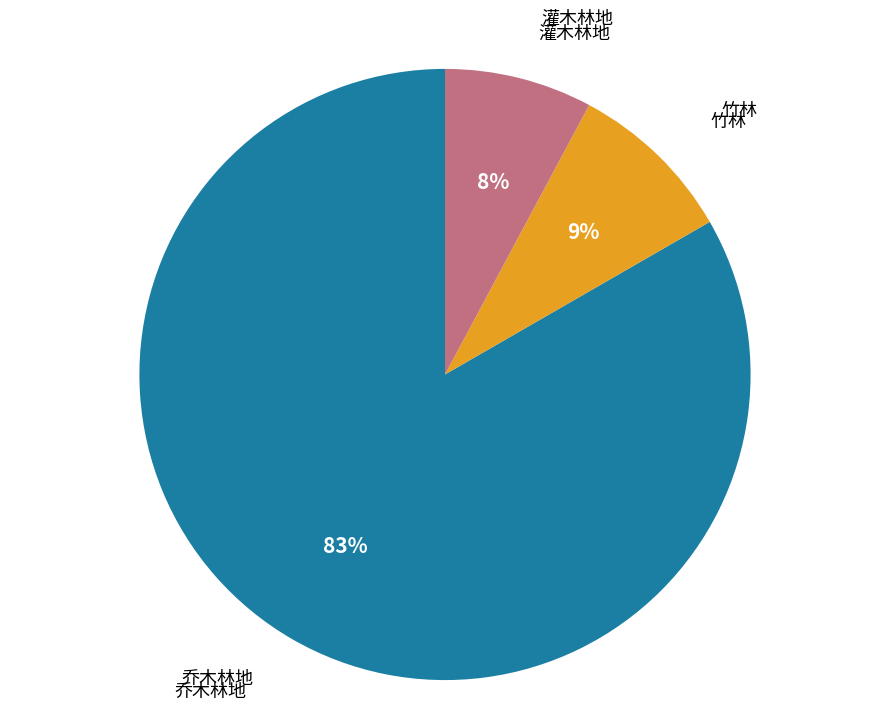

To the nearest percent, what is the average slice percentage?

33%